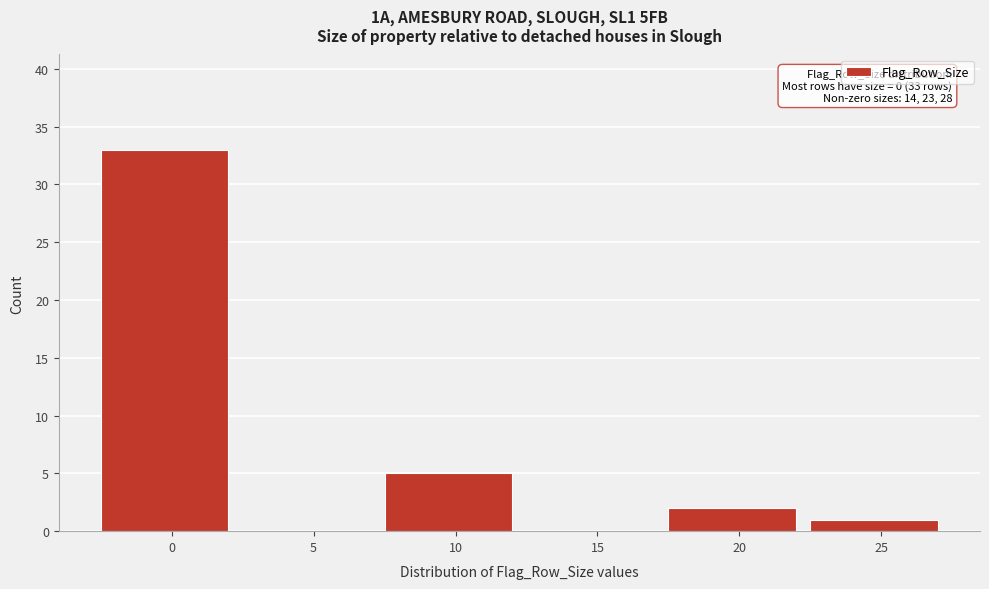

Reading left to right, list all the values displayed in this chart.

0=33	5=0	10=5	15=0	20=2	25=1